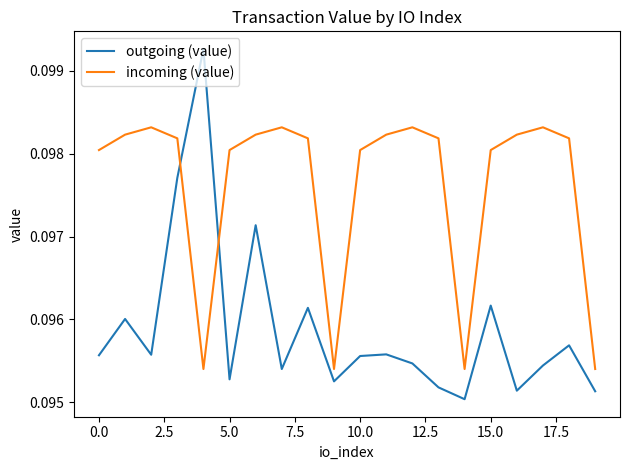

True or false: incoming (value) and outgoing (value) intersect in this chart.

True